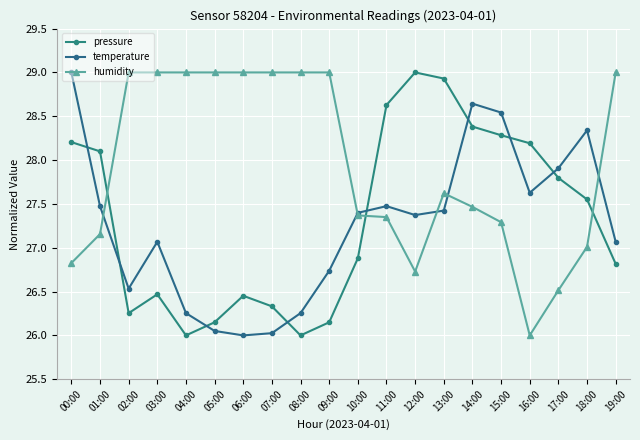

True or false: temperature has a value of 43.5 at 16:00.

False